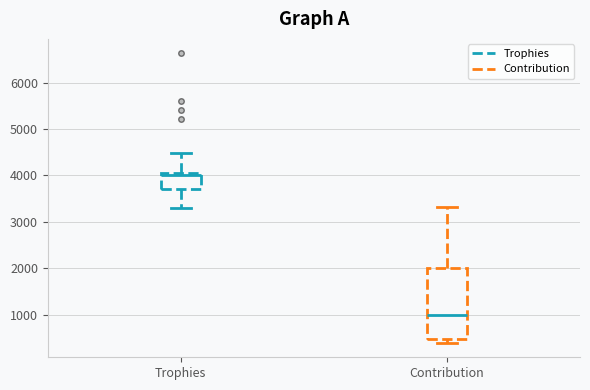

Which box is the tallest, from its lower edge to its upper edge?

Contribution